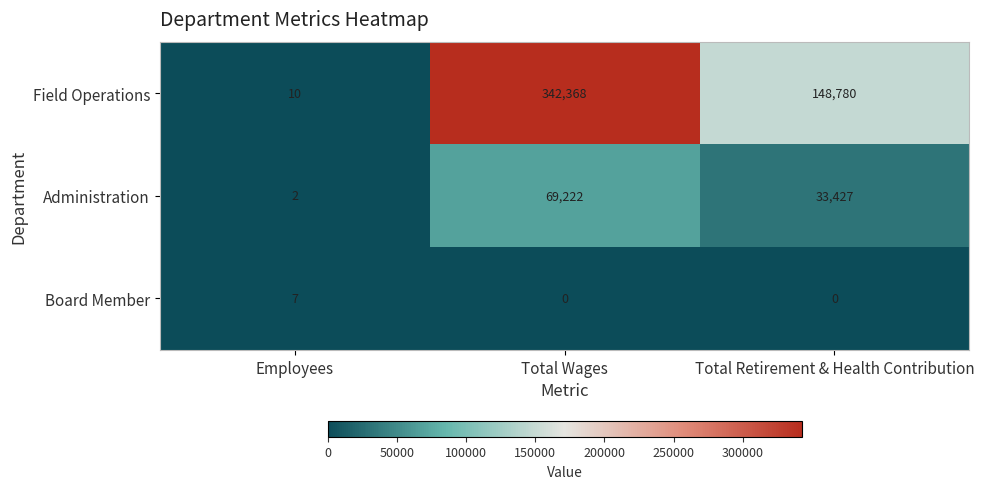

At Employees, list the series in order from largest to smallest.

Field Operations, Board Member, Administration